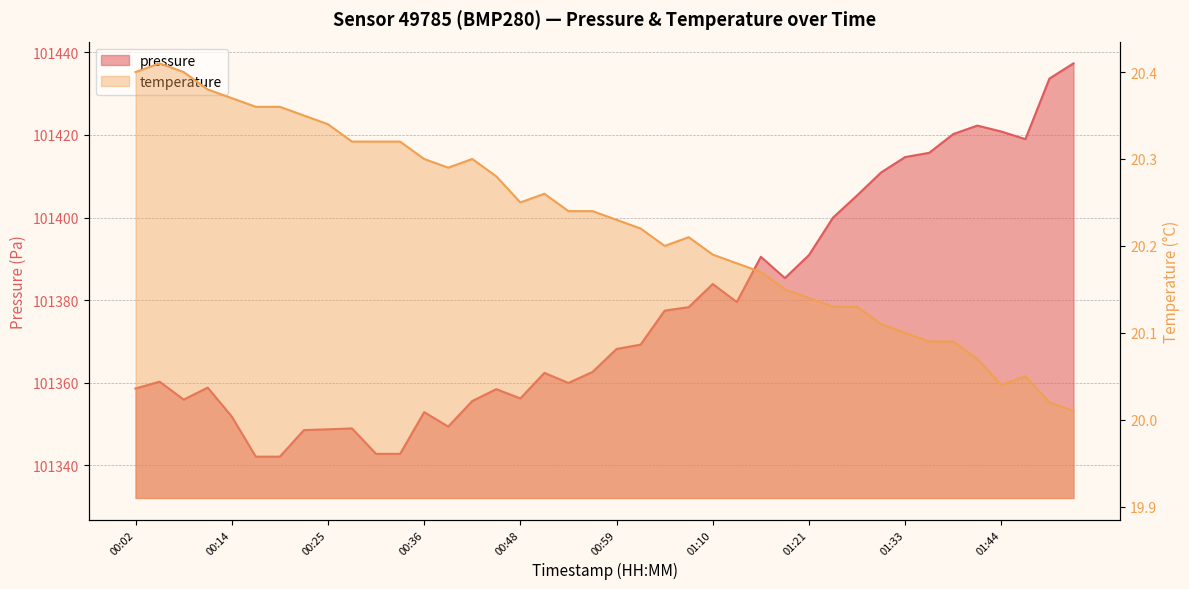

What position from the left is 01:04?

23